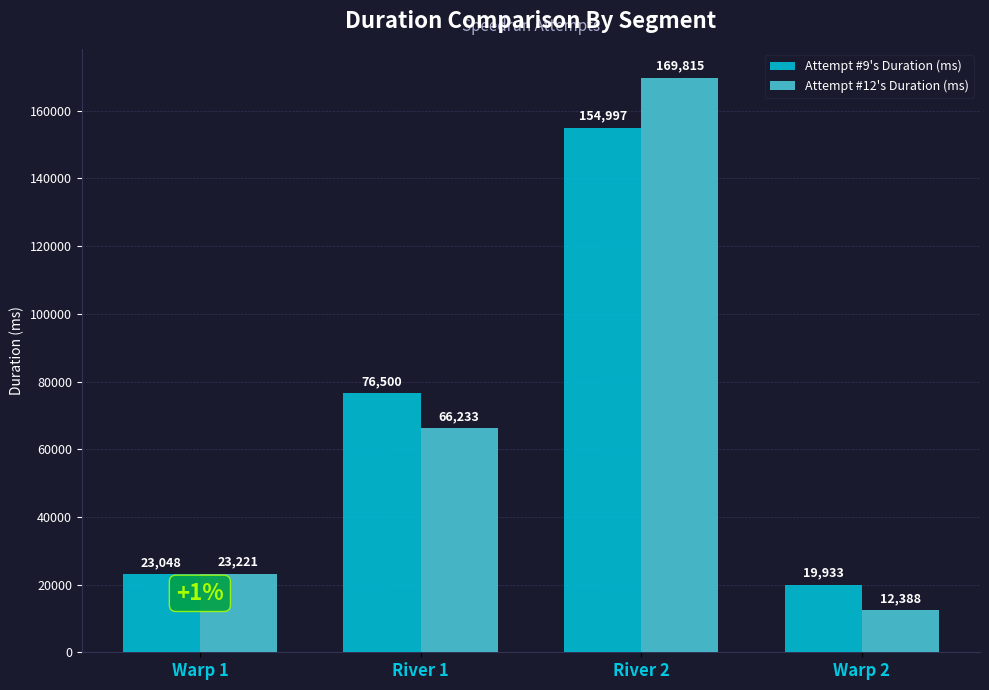

Is it true that Attempt #9's Duration (ms) equals 39748 at River 1?

False